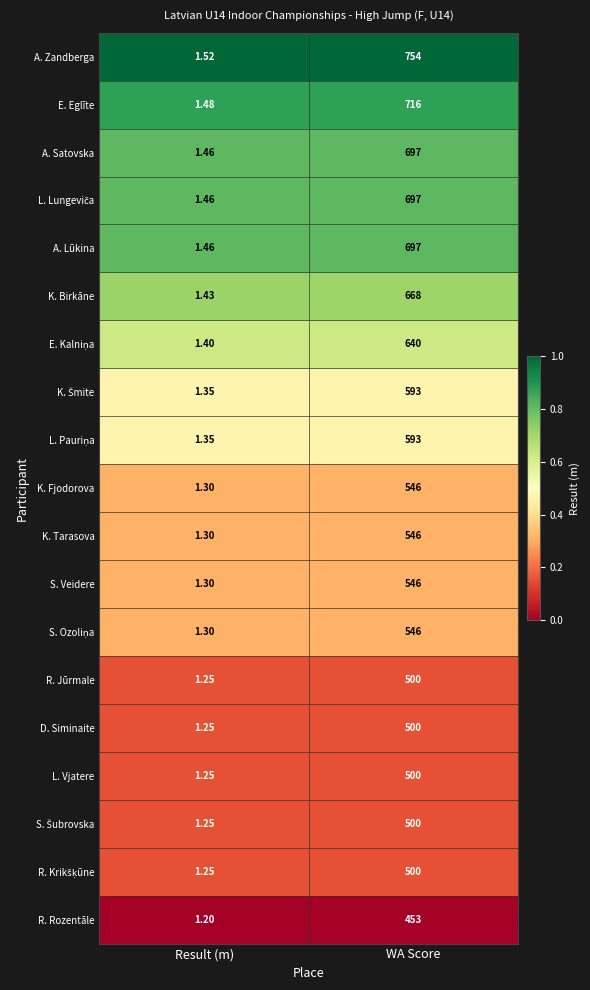

Which series has the largest total across all categories?

A. Zandberga